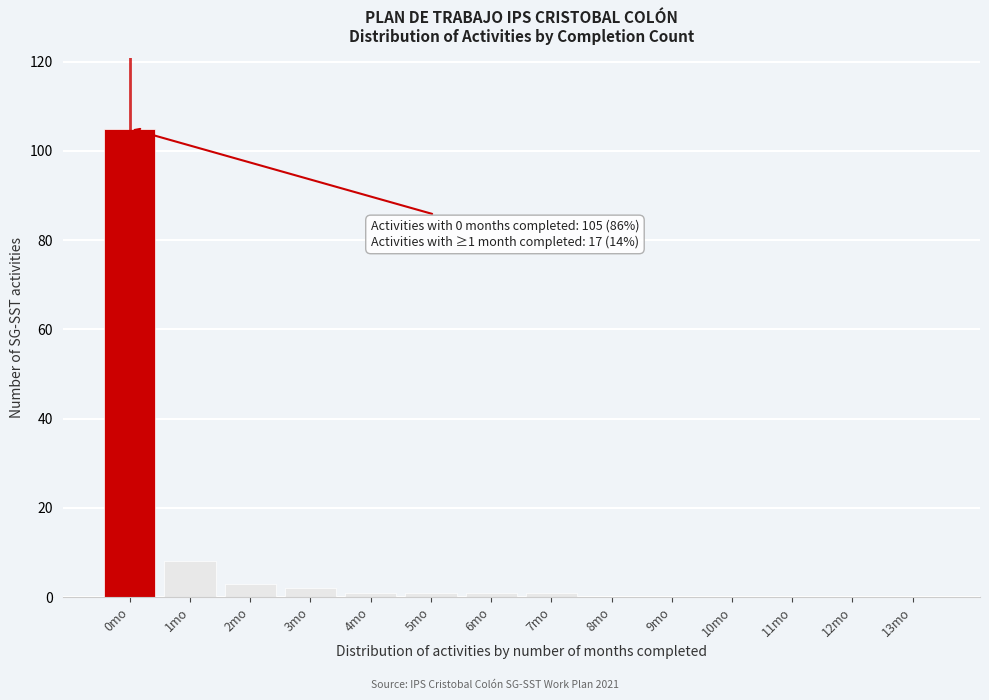

Reading left to right, what are all the values shown in this chart?

0mo=105	1mo=8	2mo=3	3mo=2	4mo=1	5mo=1	6mo=1	7mo=1	8mo=0	9mo=0	10mo=0	11mo=0	12mo=0	13mo=0